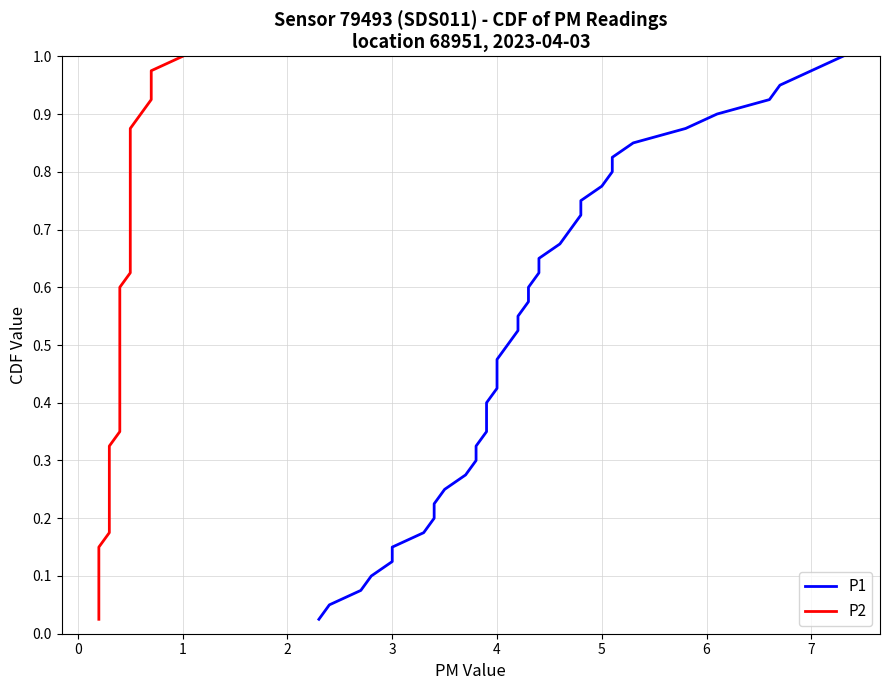

What is the highest value of the P1 series?

1.0